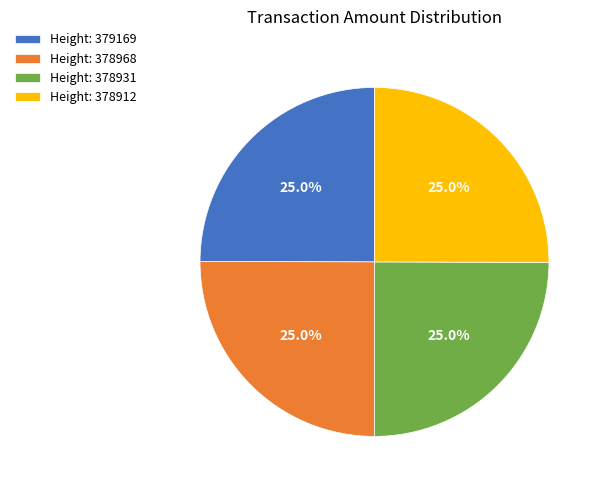

What percentage is NOT represented by Height: 378912?

75.0%